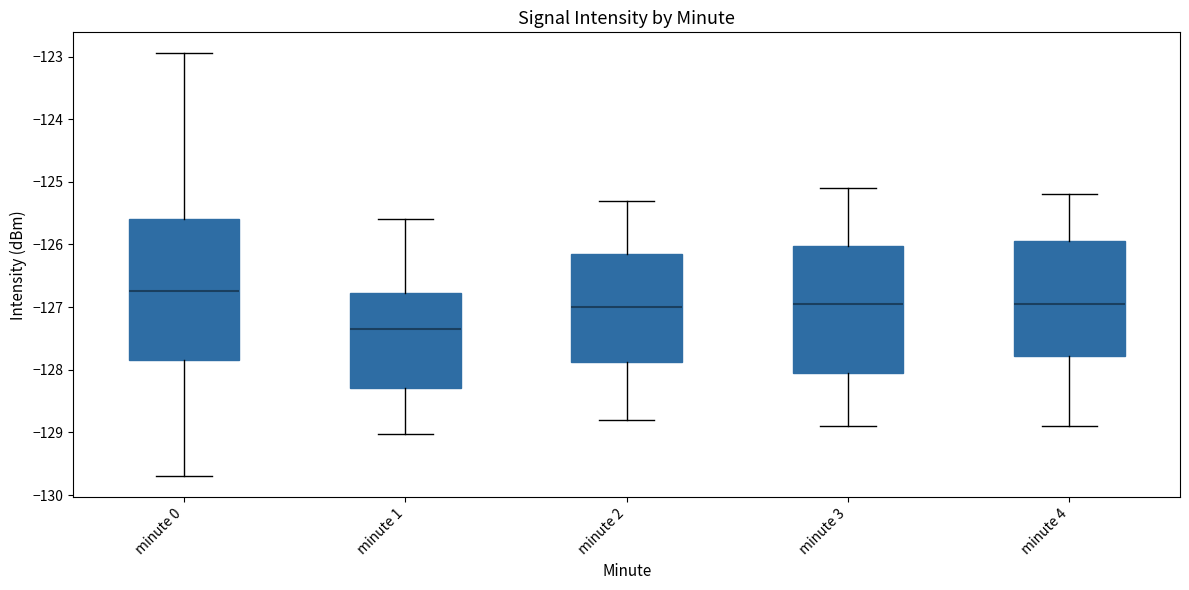

Reading left to right, read every box against the y-axis: the position of its median line, the range the box covers, and the ends of its whiskers. The values are not printed on the chart, so give them approximately, as read against the axis.

minute 0: median -126.7, box -127.8 to -125.6, whiskers -129.7 to -123.0
minute 1: median -127.3, box -128.3 to -126.8, whiskers -129.0 to -125.6
minute 2: median -127.0, box -127.9 to -126.1, whiskers -128.8 to -125.3
minute 3: median -126.9, box -128.0 to -126.0, whiskers -128.9 to -125.1
minute 4: median -126.9, box -127.8 to -125.9, whiskers -128.9 to -125.2